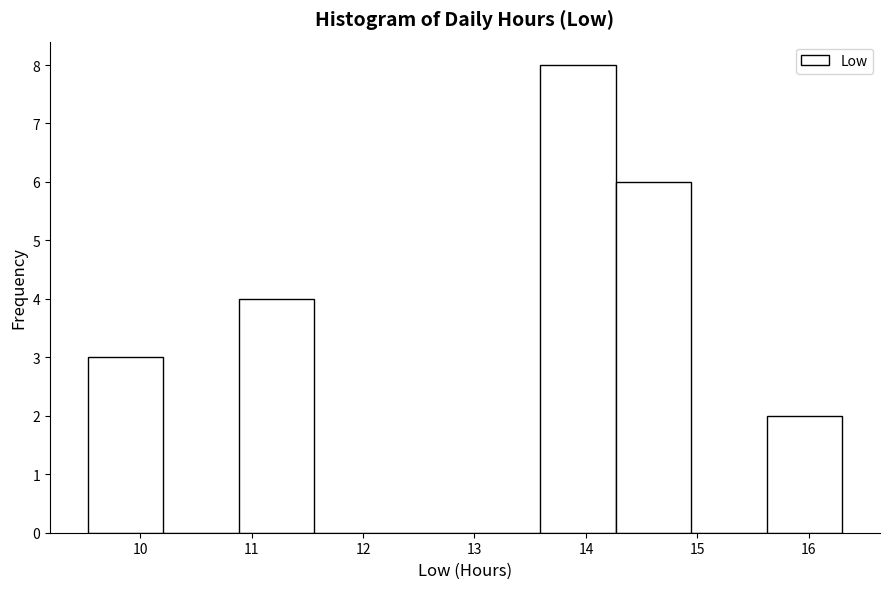

Which range on the x-axis has the tallest bar?

13.6 to 14.3